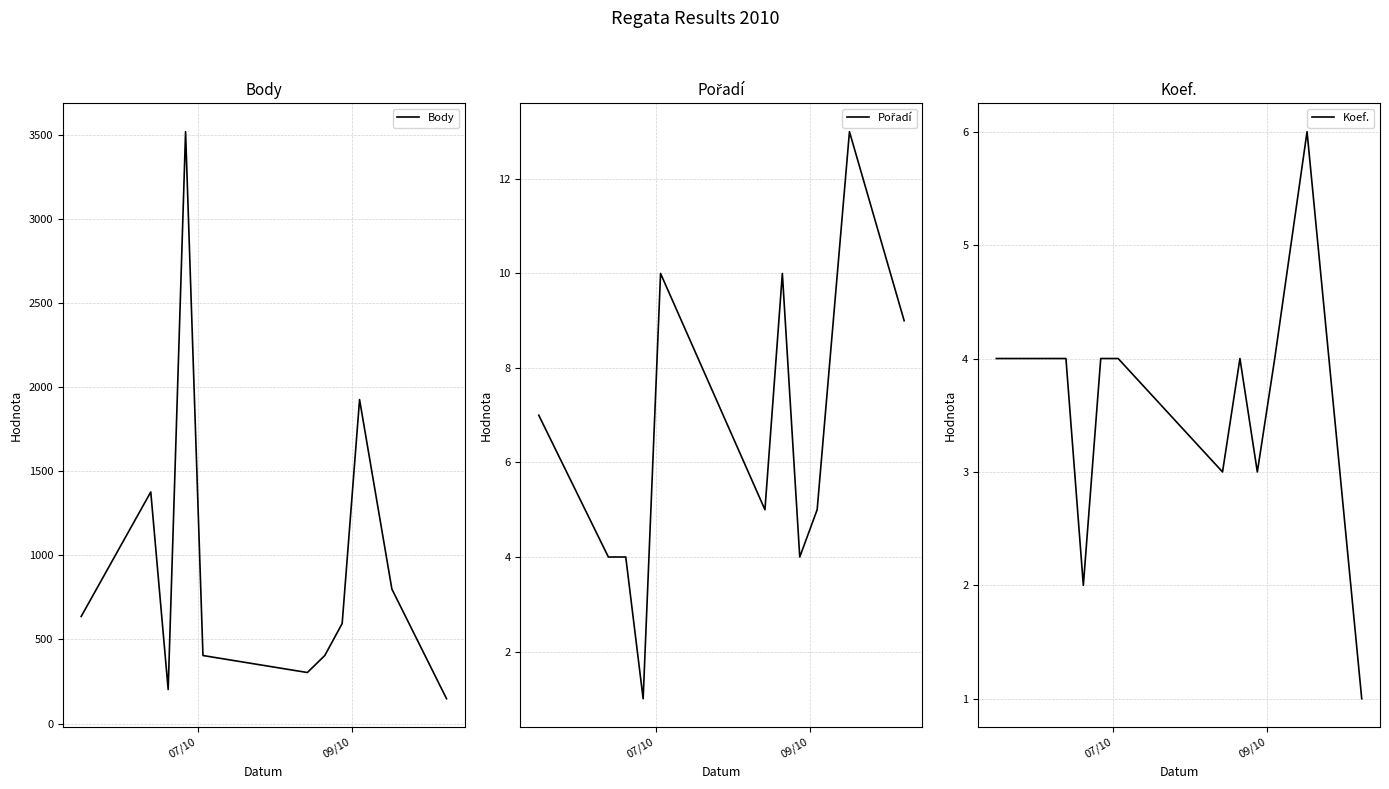

What is the value of the Koef. point at the 7th from the left?

4